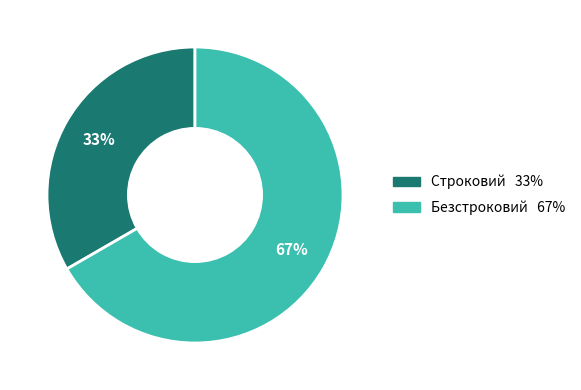

What is the smallest slice in the pie chart?

Строковий